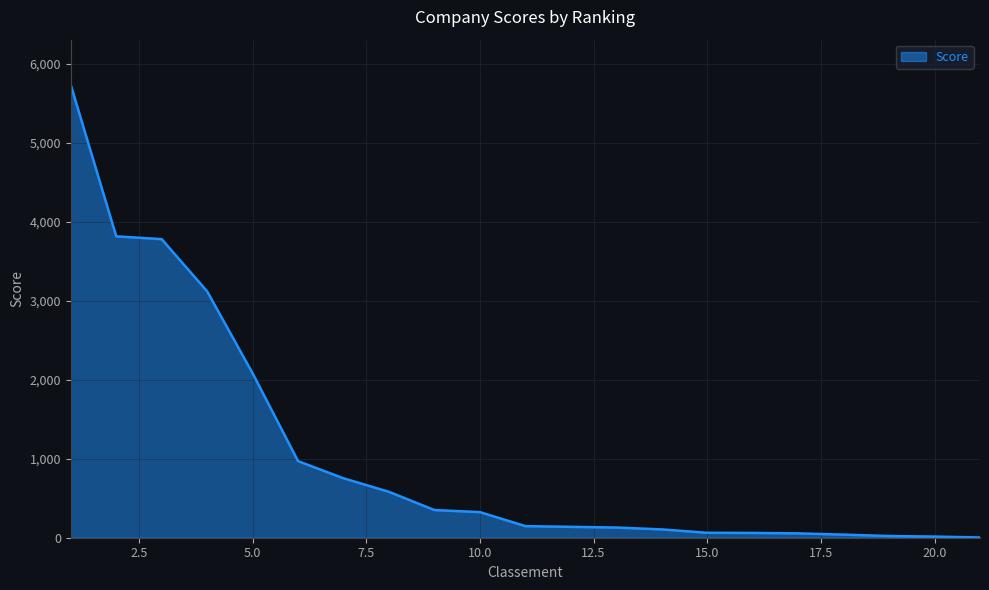

What is the difference between the maximum and minimum values?

5730.9